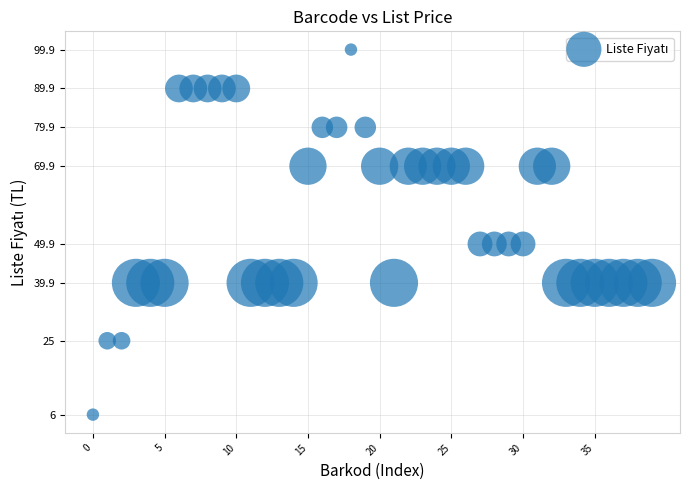

What is the range of Y values (max minus min)?

93.9